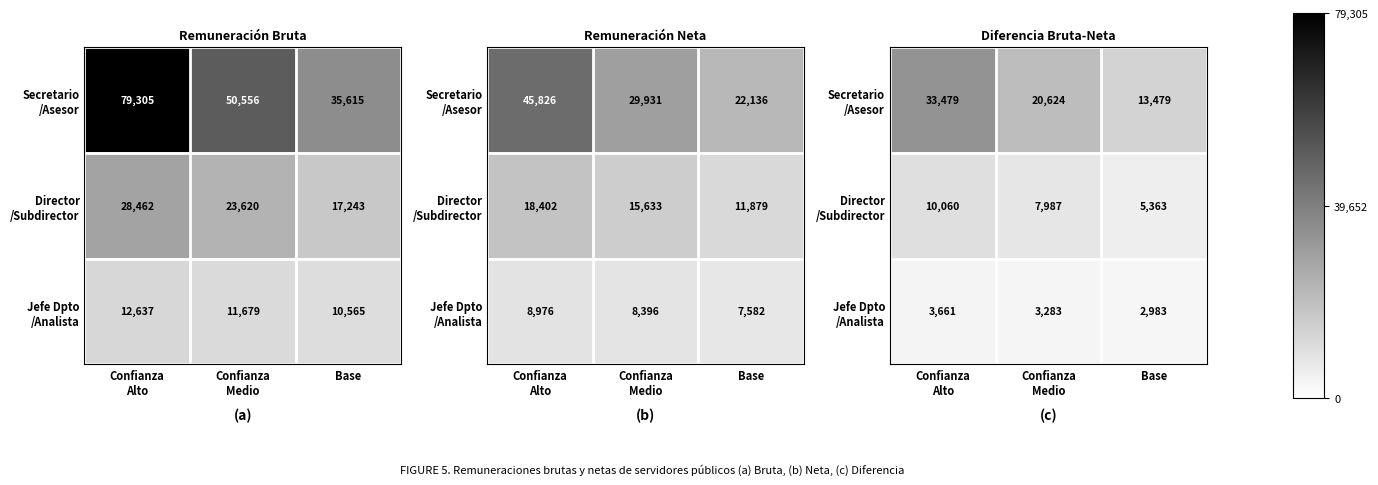

At how many categories does at least one series exceed 3408?

3